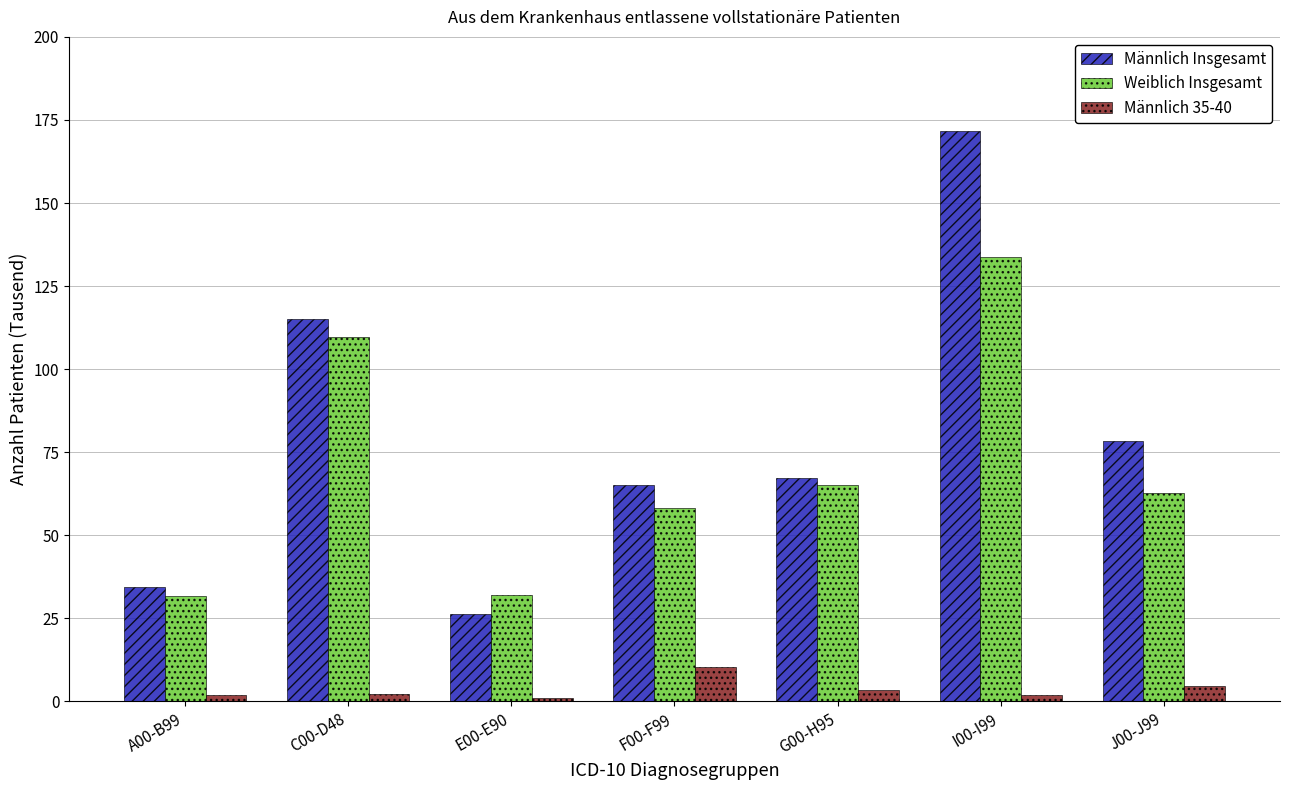

Is it true that Männlich 35-40 equals 1.1 at E00-E90?

True